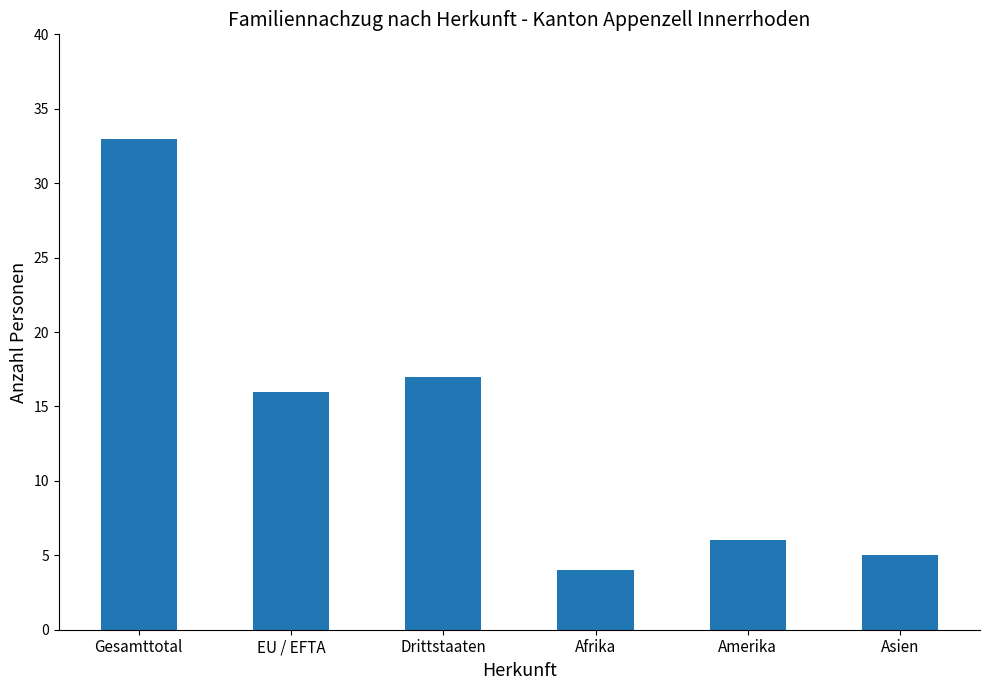

What is the change in value from Gesamttotal to Afrika?

-29